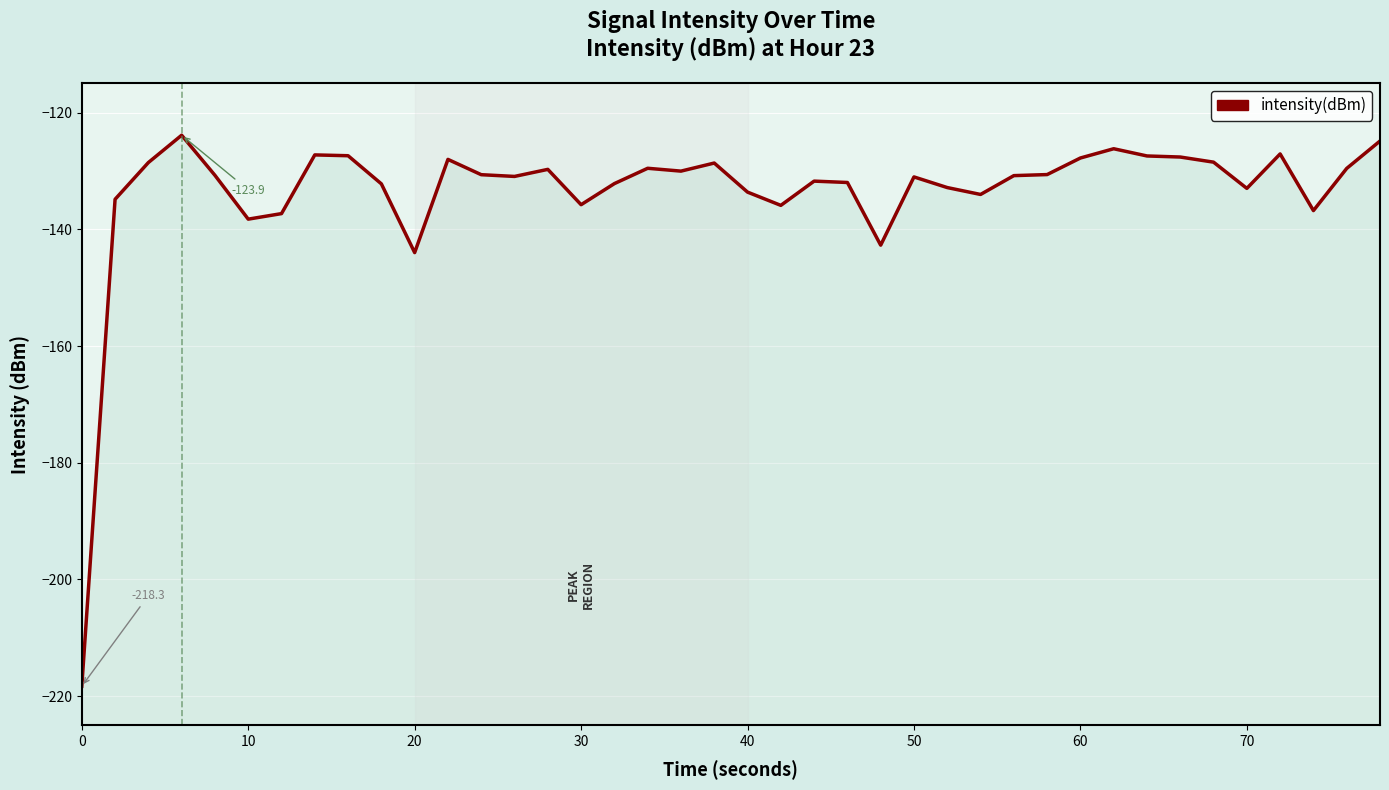

Reading left to right, extract all data points from this chart.

-218.3	-134.9	-128.6	-123.9	-130.7	-138.3	-137.3	-127.2	-127.4	-132.2	-144.0	-128.0	-130.6	-130.9	-129.7	-135.8	-132.2	-129.5	-130.0	-128.6	-133.6	-135.9	-131.7	-132.0	-142.7	-131.0	-132.8	-134.0	-130.8	-130.6	-127.8	-126.2	-127.4	-127.6	-128.5	-133.0	-127.1	-136.8	-129.6	-124.9